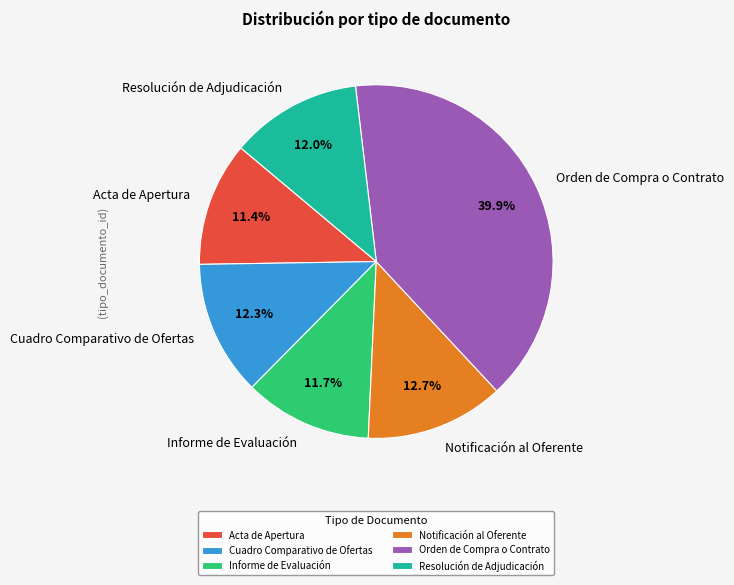

To the nearest percent, what is the difference between the Cuadro Comparativo de Ofertas and Orden de Compra o Contrato slice percentages?

28%